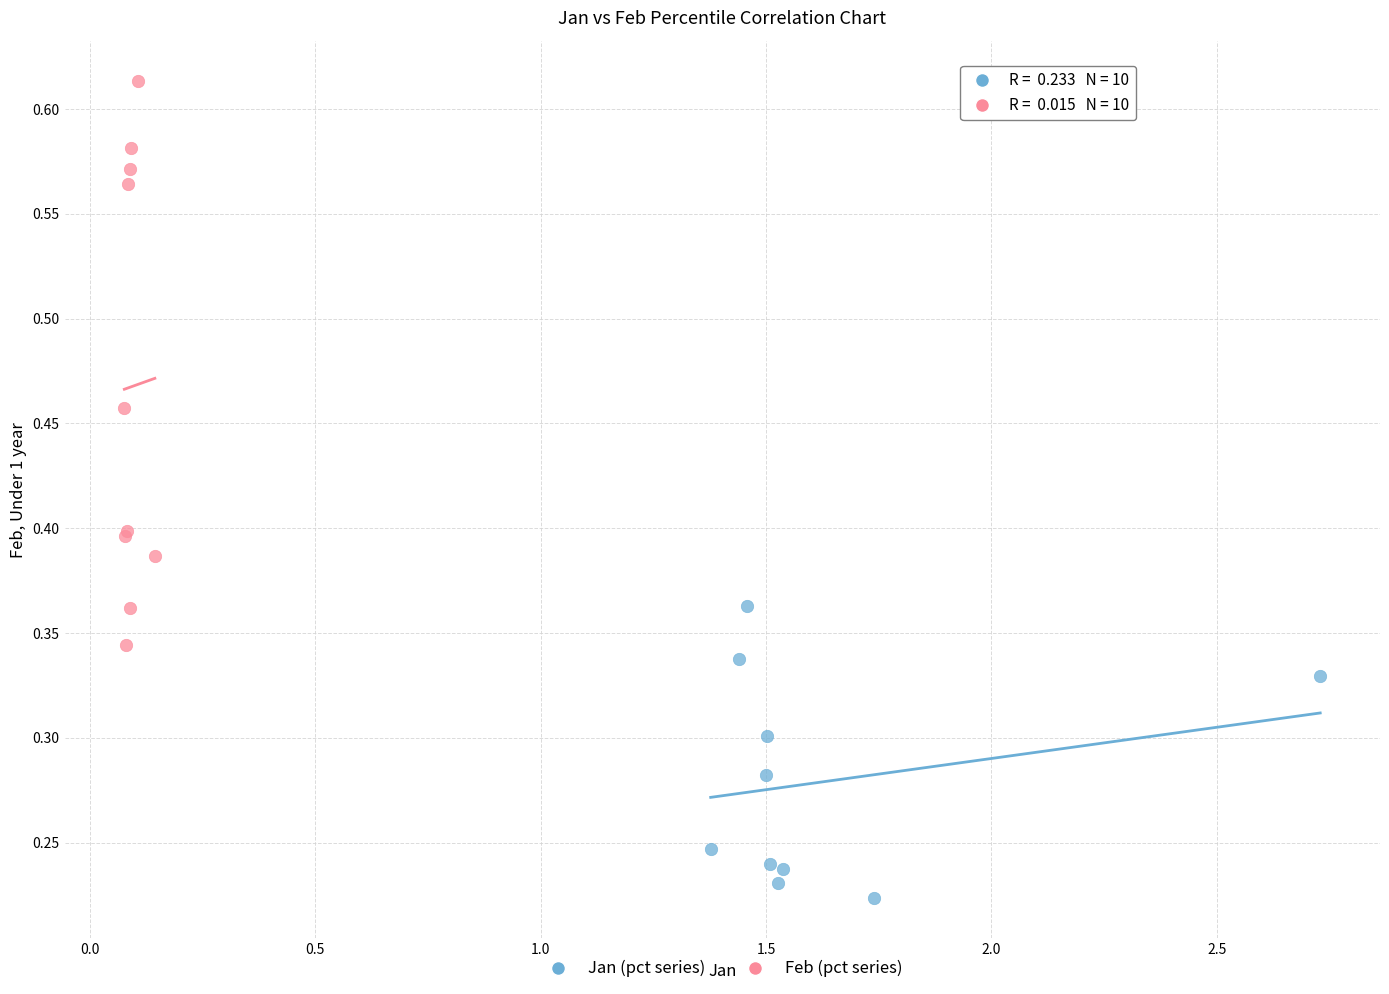

Which series contains the lowest Y value?

Jan (pct series)